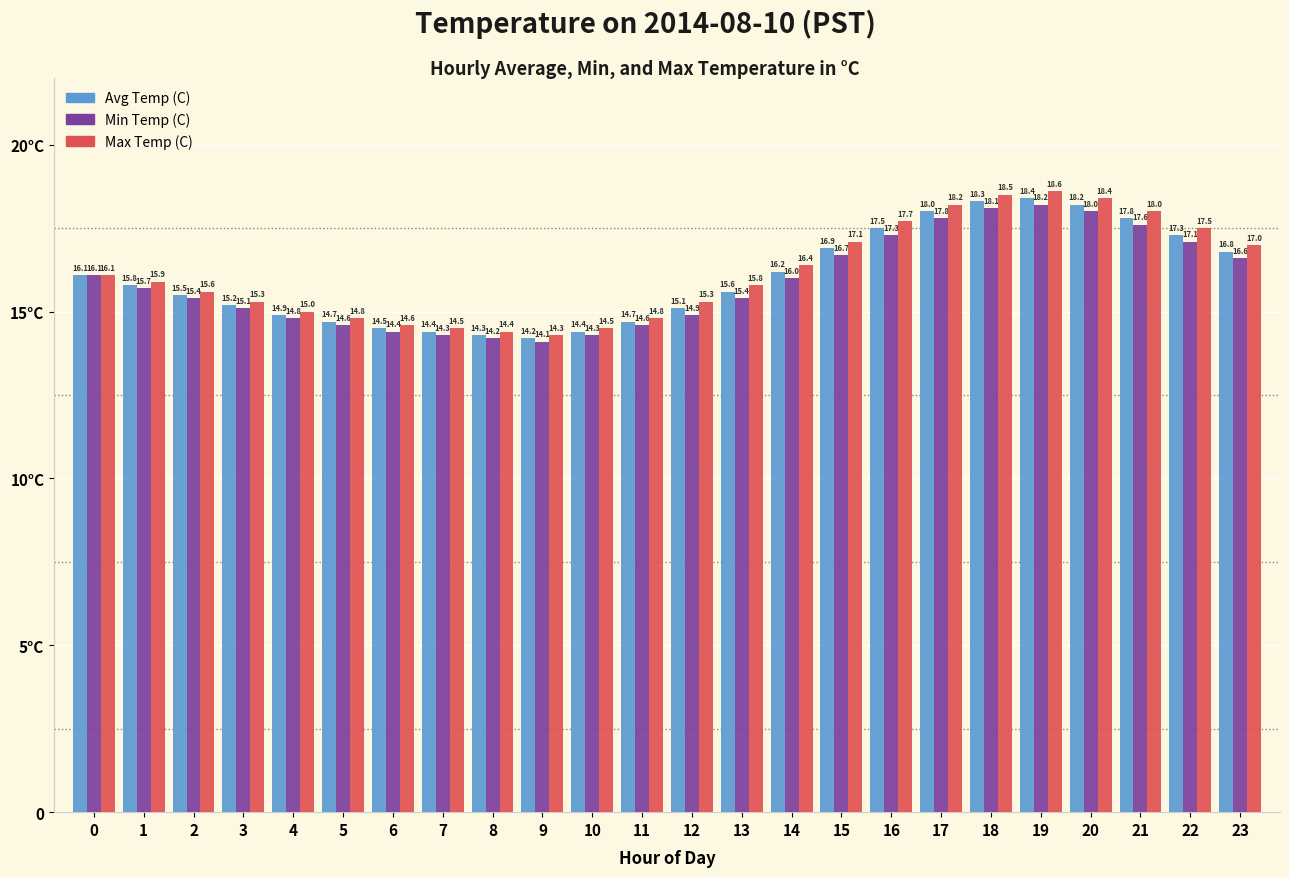

What is the difference between the second highest and minimum values in the Max Temp (C) series?

4.2